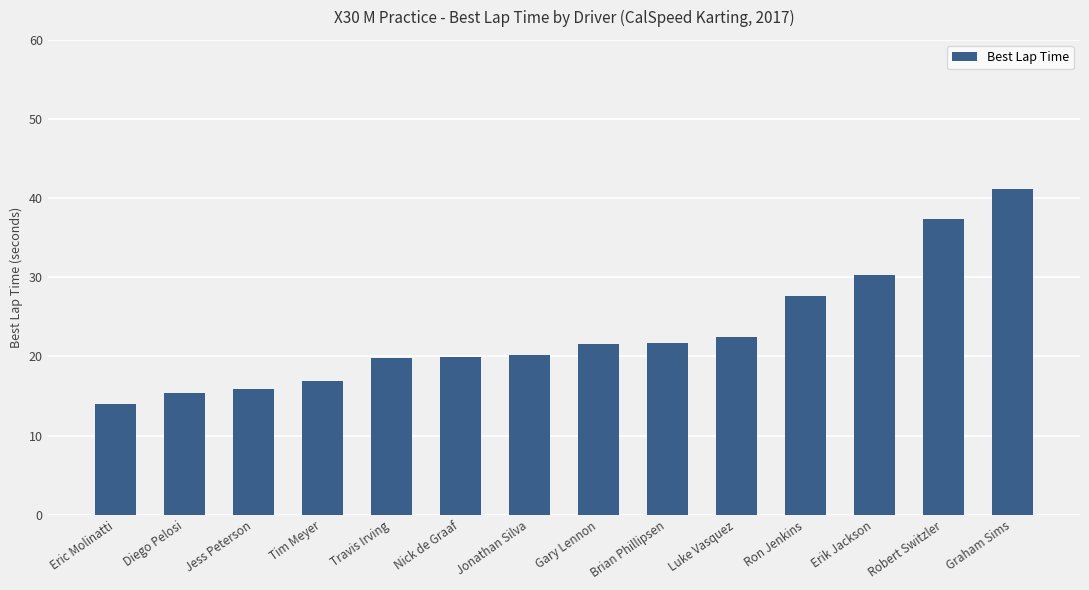

Reading left to right, extract all data points from this chart.

Eric Molinatti=50.2	Diego Pelosi=50.3	Jess Peterson=50.3	Tim Meyer=50.3	Travis Irving=50.5	Nick de Graaf=50.5	Jonathan Silva=50.5	Gary Lennon=50.6	Brian Phillipsen=50.6	Luke Vasquez=50.6	Ron Jenkins=50.9	Erik Jackson=51.0	Robert Switzler=51.4	Graham Sims=51.6